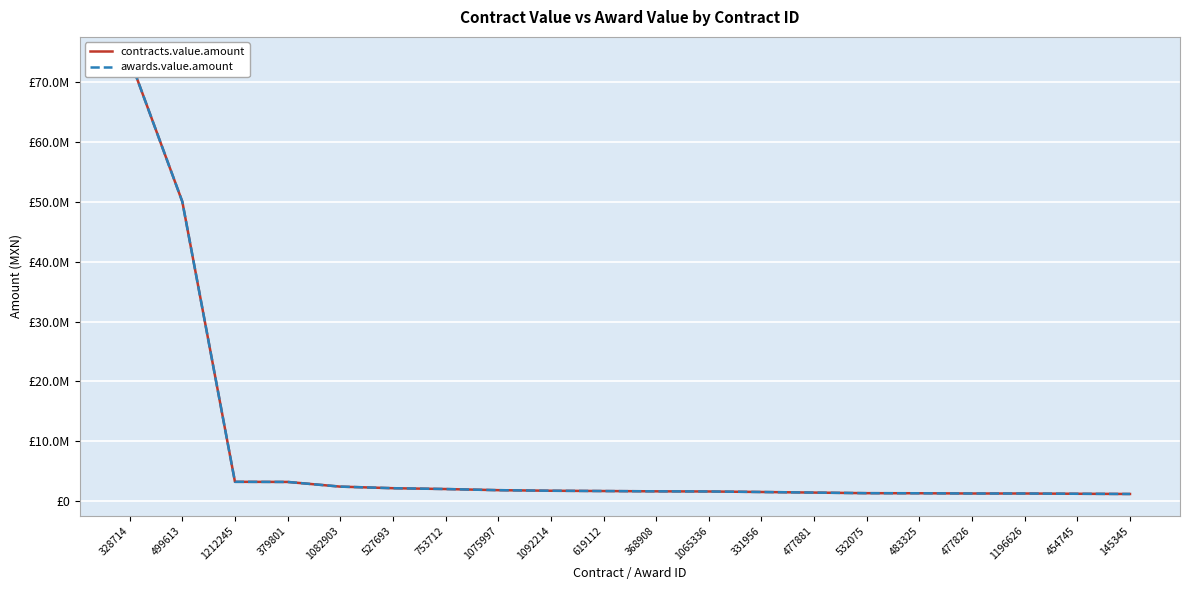

Rank the series at 619112 from lowest to highest value.

contracts.value.amount, awards.value.amount